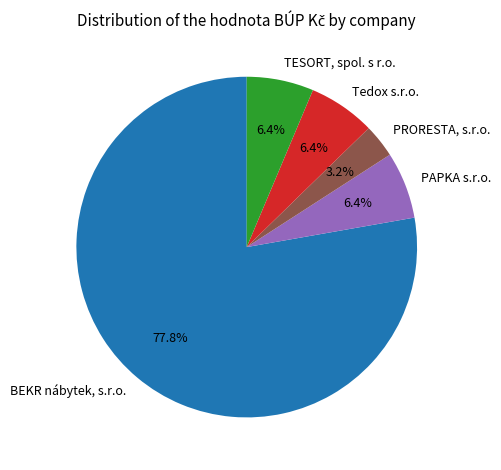

How much of the chart is everything except PAPKA s.r.o.?

93.6%